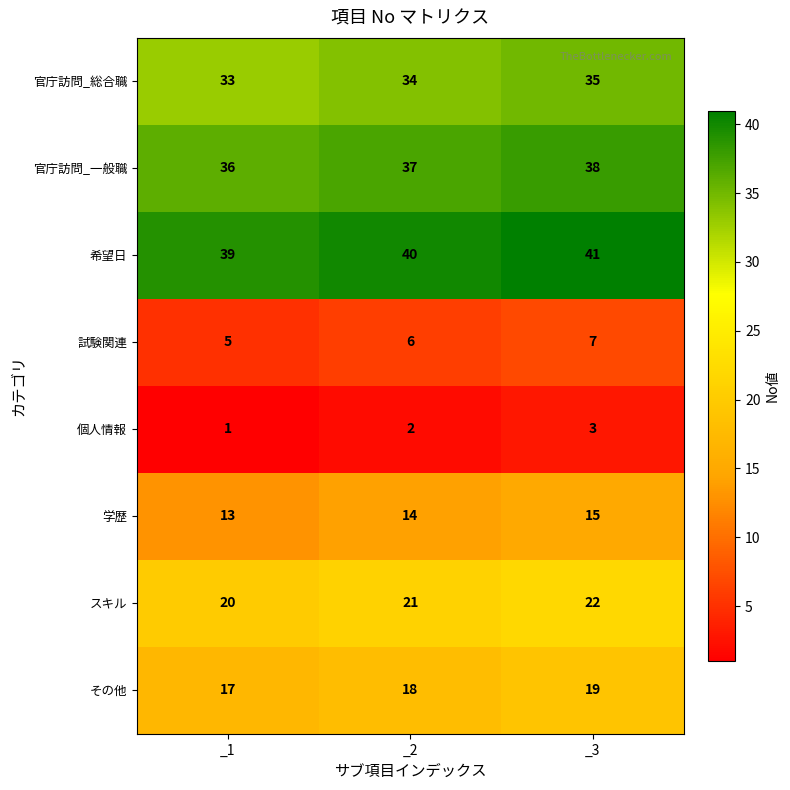

How many series are shown in this chart?

8